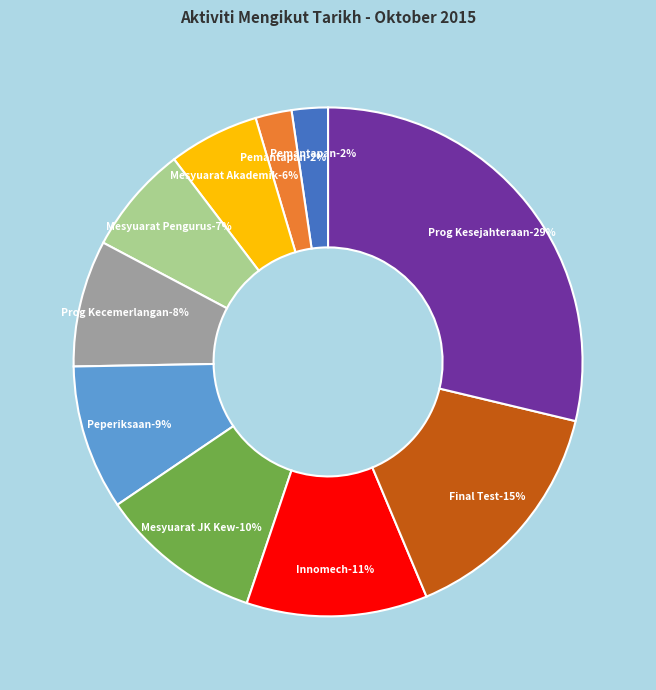

The J slice represents 8% of the pie. True or false?

False